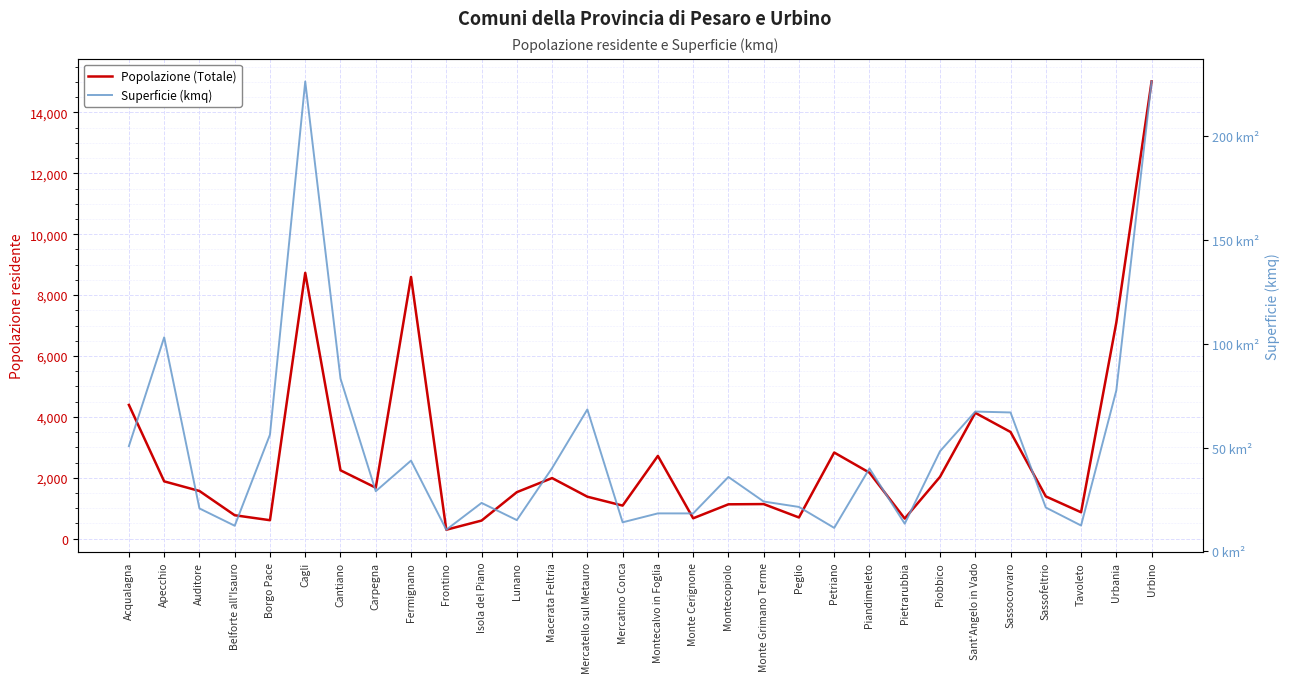

In Popolazione (Totale), how many points are higher than both neighbors (excluding endpoints)?

7